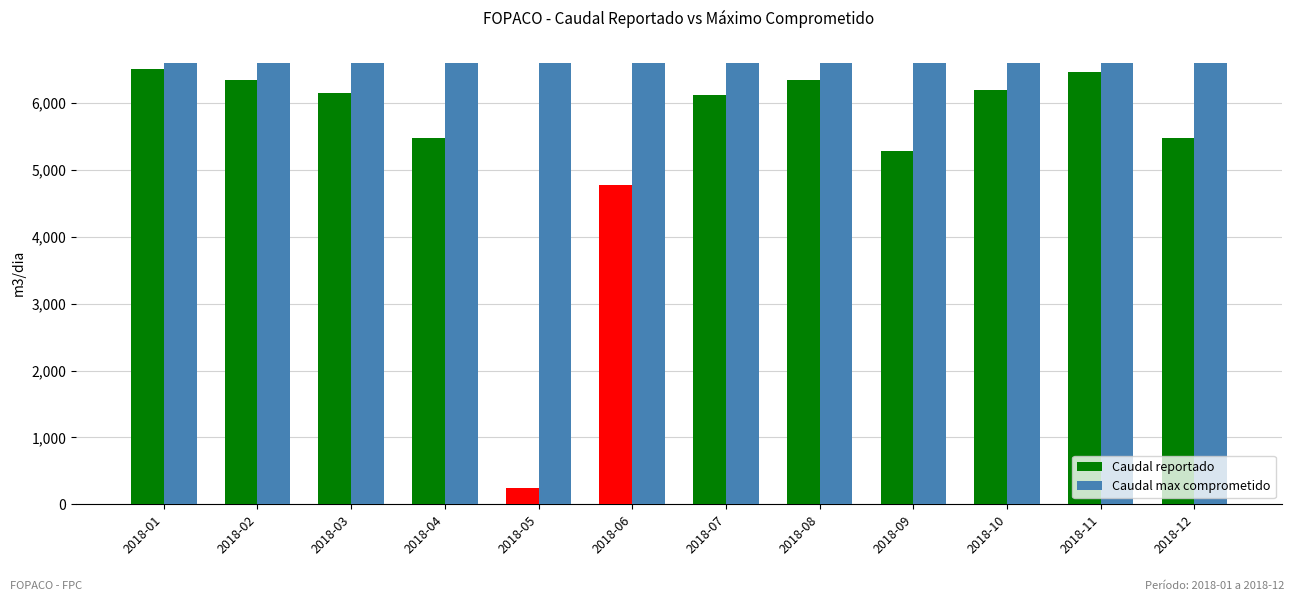

Rank the series at 2018-05 from lowest to highest value.

Caudal reportado, Caudal max comprometido